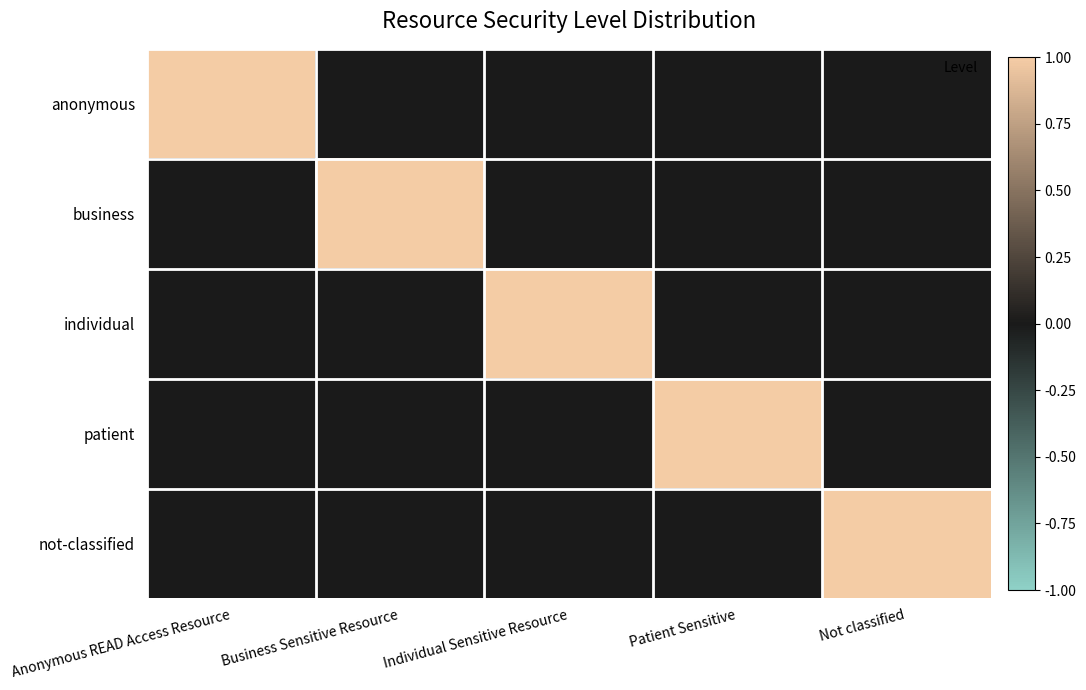

Rank the series by their maximum value, from lowest to highest.

anonymous, business, individual, patient, not-classified